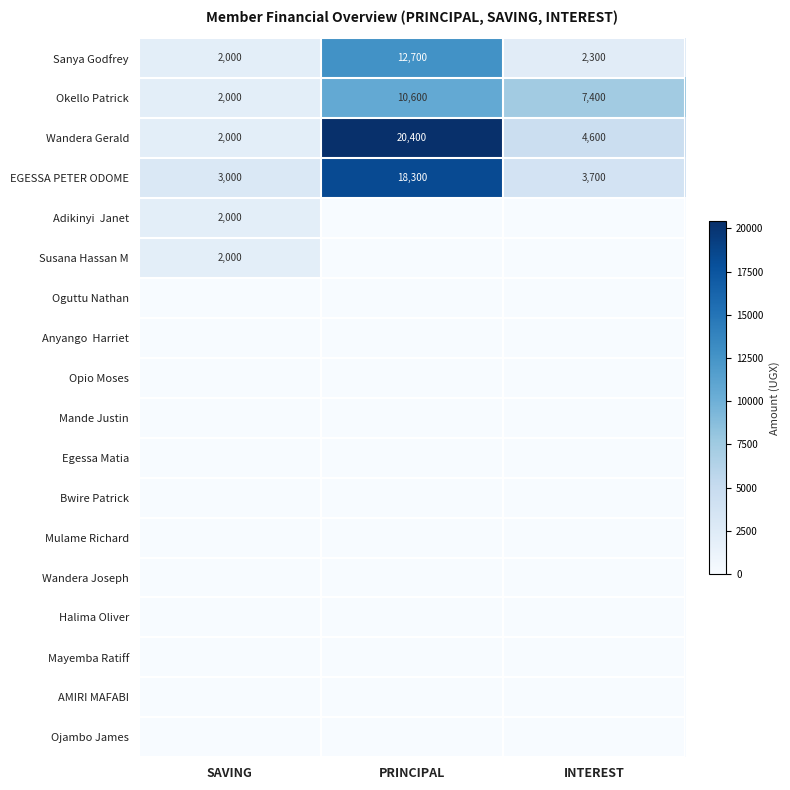

Rank the categories by Wandera Gerald value from lowest to highest.

SAVING, INTEREST, PRINCIPAL